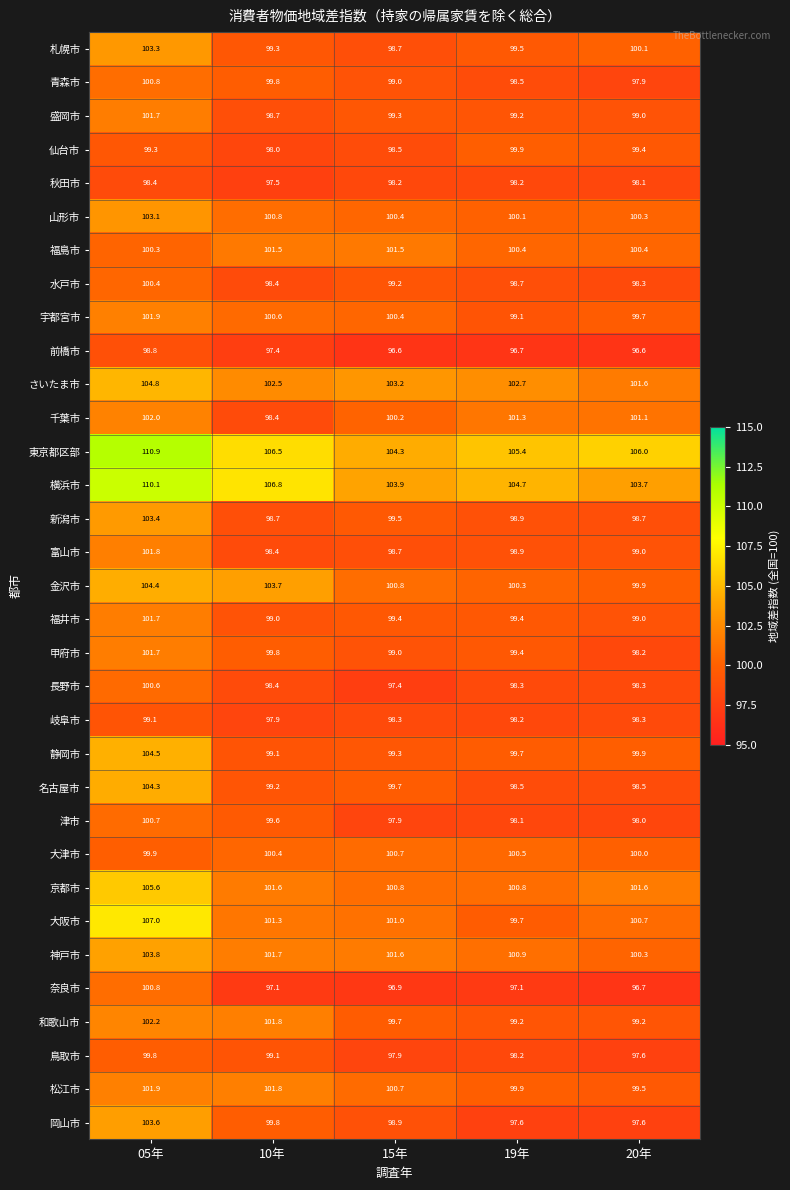

Read the 神戸市 value at 20年.

100.3